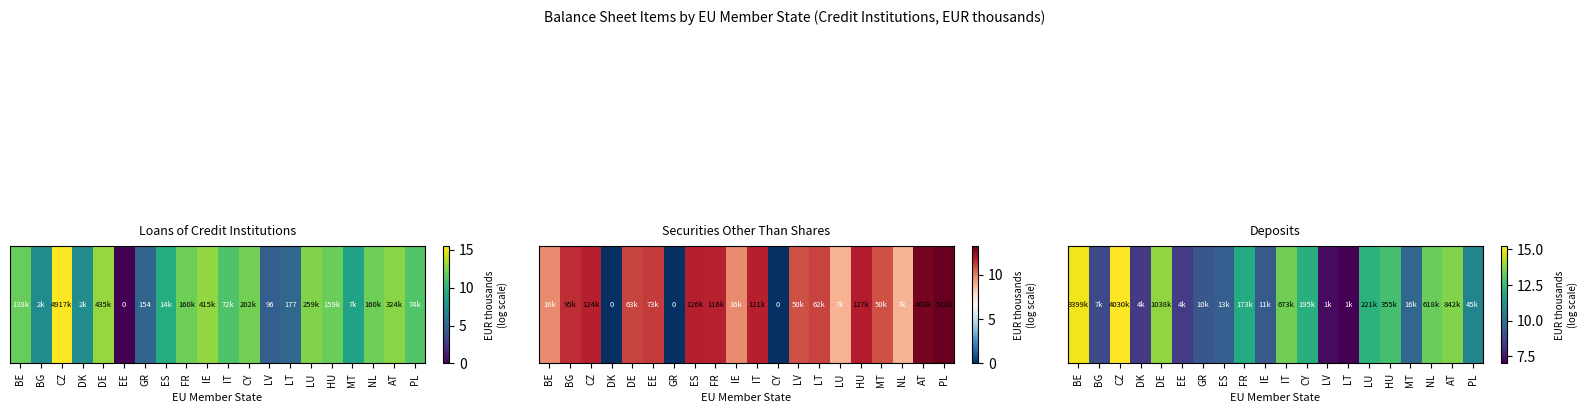

Is it true that the value at FR is 19.5?

False